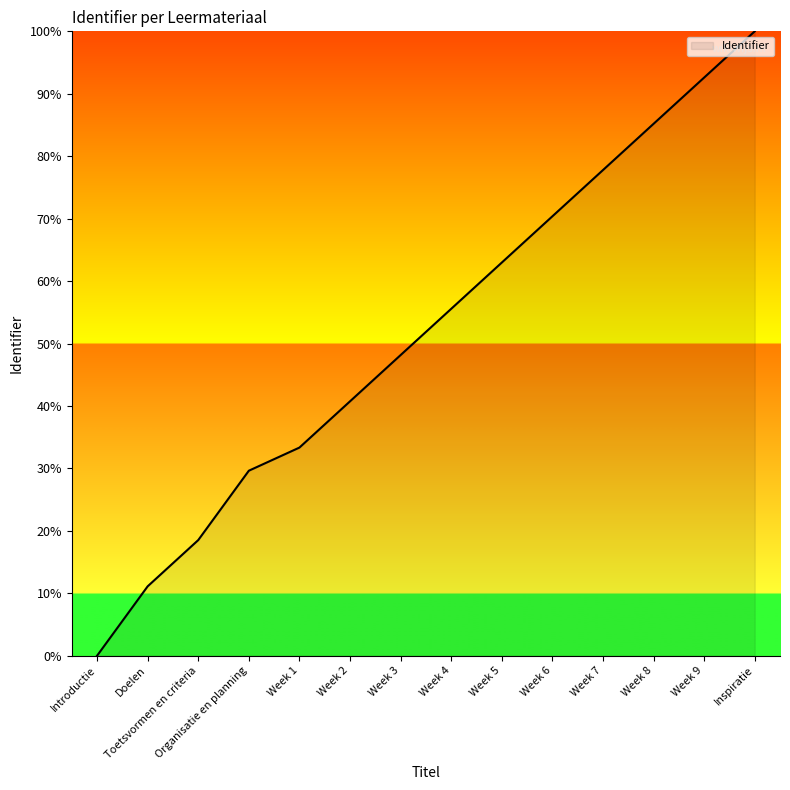

What position from the left is Week 5?

9